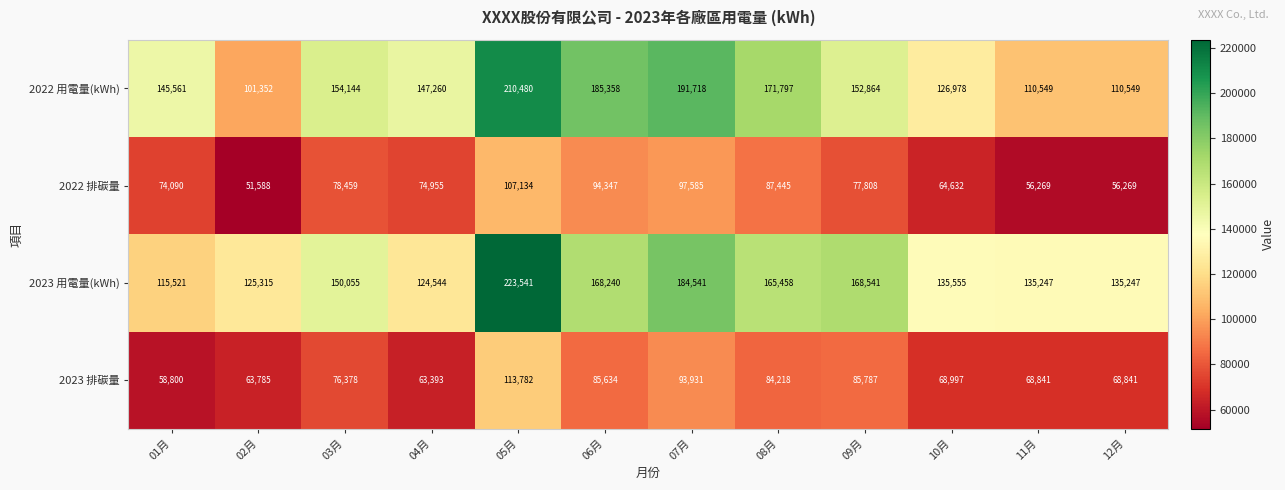

What is the sum of all 2022 排碳量 values?

920581